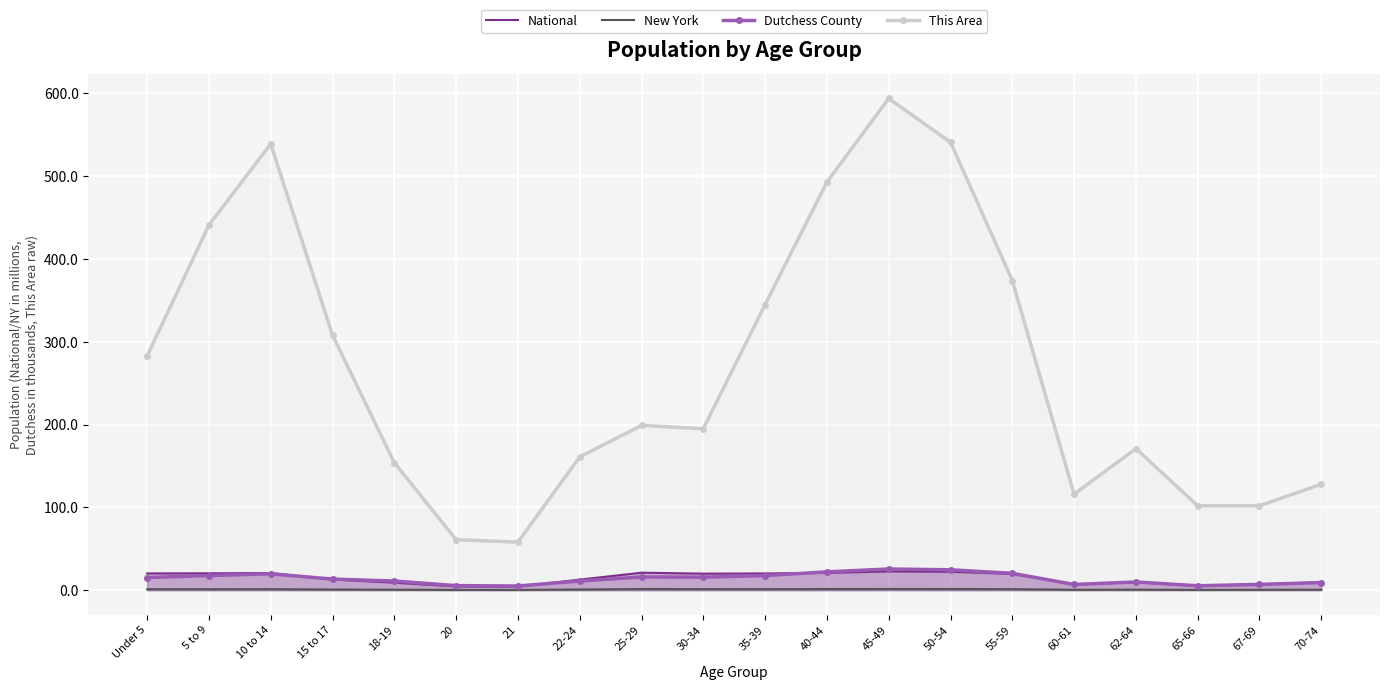

The Dutchess County series shows 15.7 at 30-34. True or false?

True